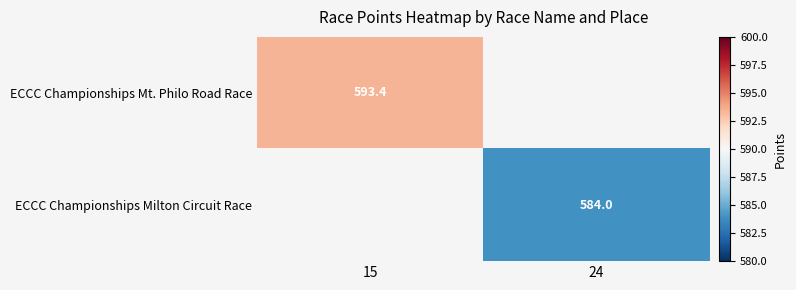

Count the number of data series in this chart.

2